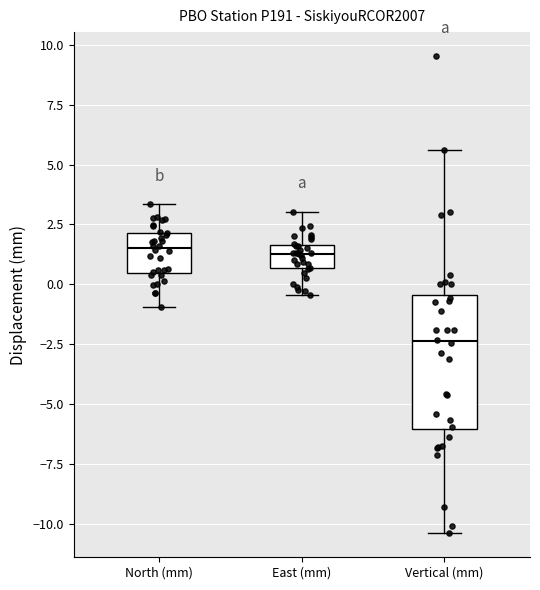

Where does the upper whisker of the box for Vertical (mm) end on the y-axis? The values are not printed on the chart, so give them approximately, as read against the axis.

5.5